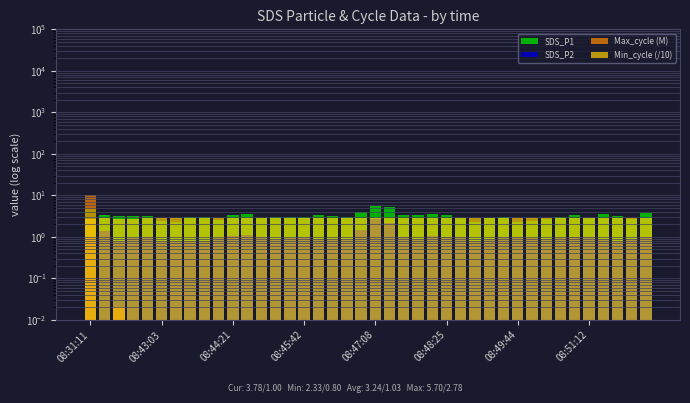

What is the maximum value for Min_cycle (/10)?

2.8